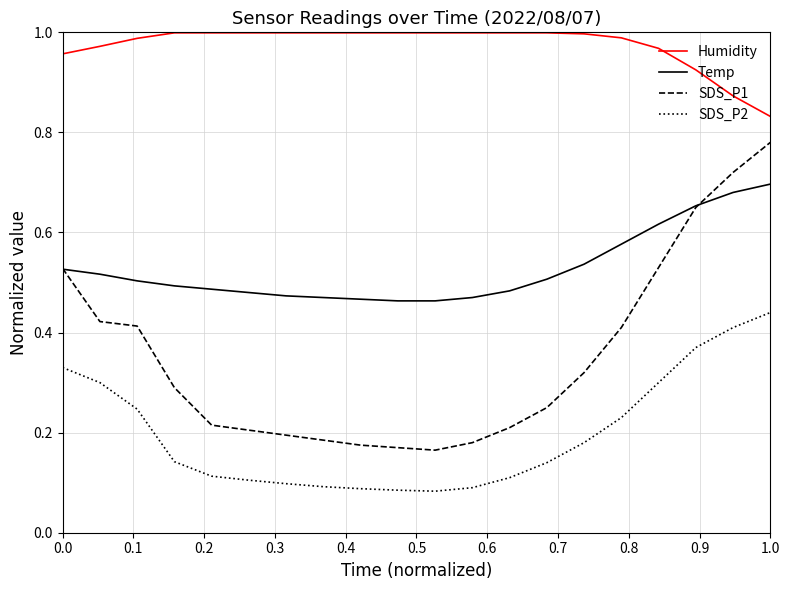

Rank the series by their average value, from lowest to highest.

SDS_P2, SDS_P1, Temp, Humidity